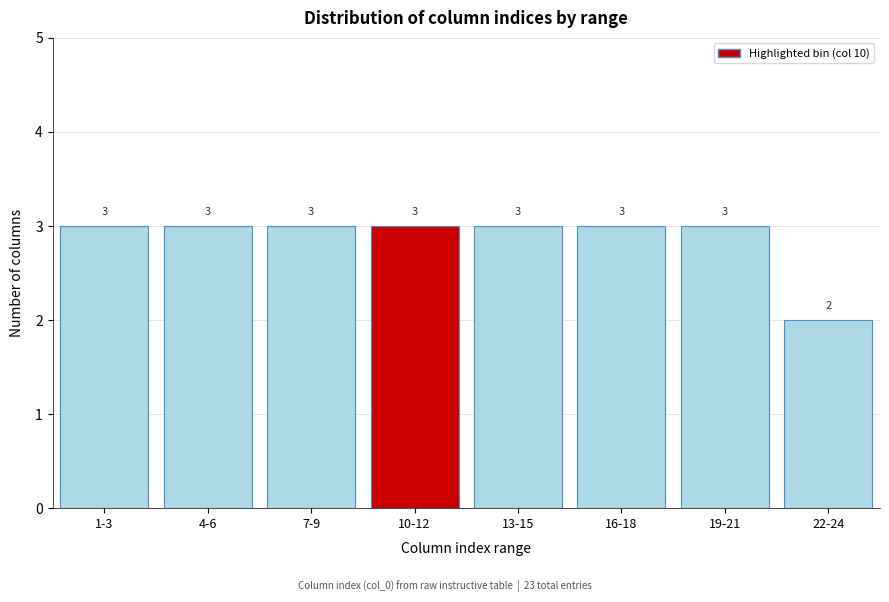

Reading left to right, transcribe all the data shown in this chart.

3	3	3	3	3	3	3	2